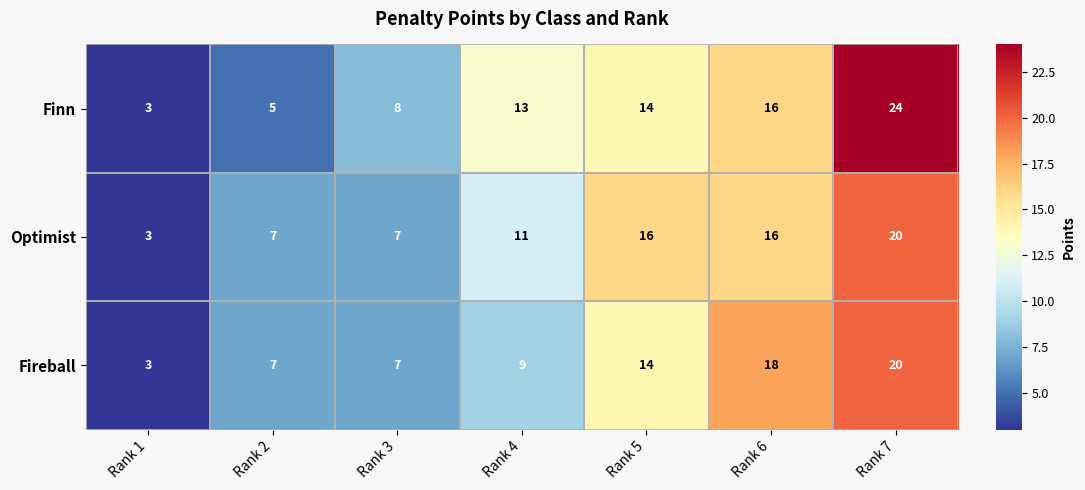

List the series in order of their overall mean, highest first.

Finn, Optimist, Fireball